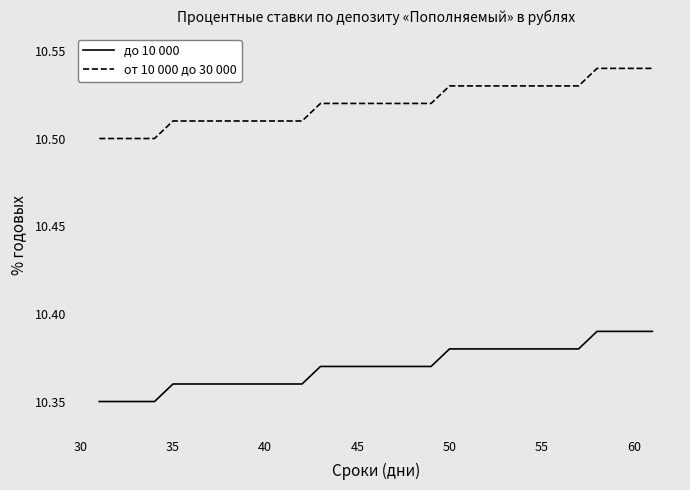

Which series has the largest total across all categories?

от 10 000 до 30 000